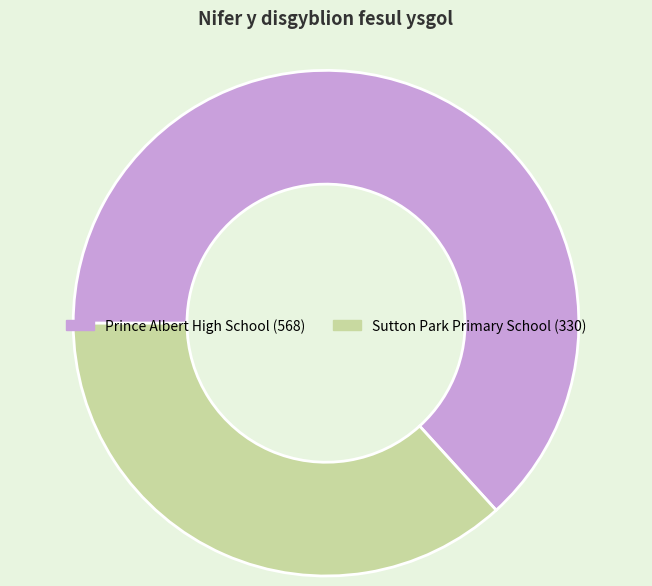

Is the sum of Prince Albert High School and Sutton Park Primary School greater than half?

Yes